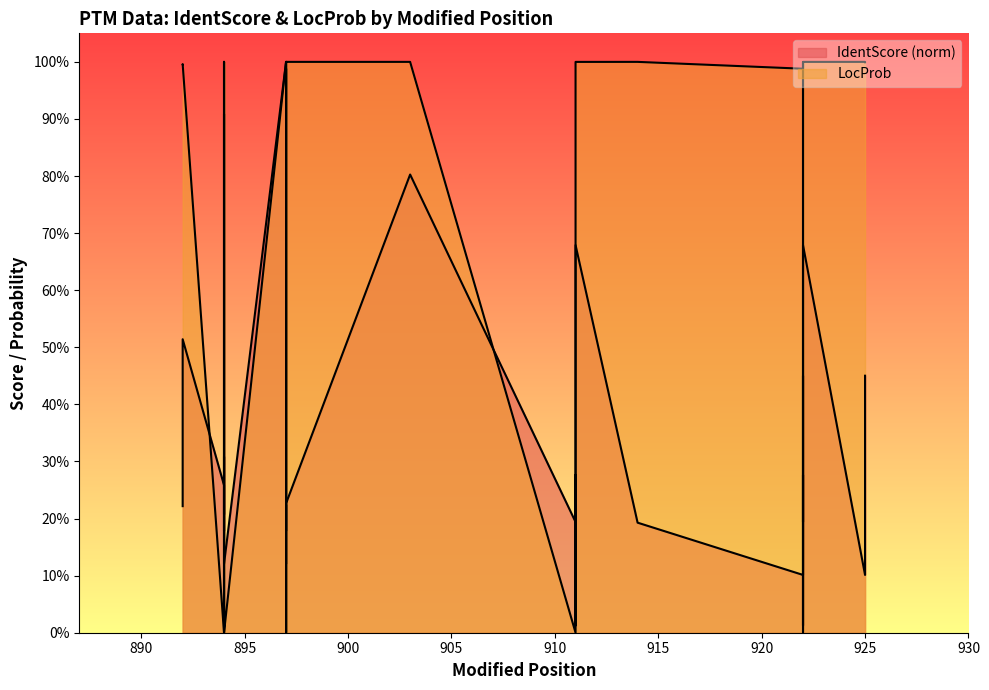

Rank the series by their average value, from highest to lowest.

LocProb, IdentScore